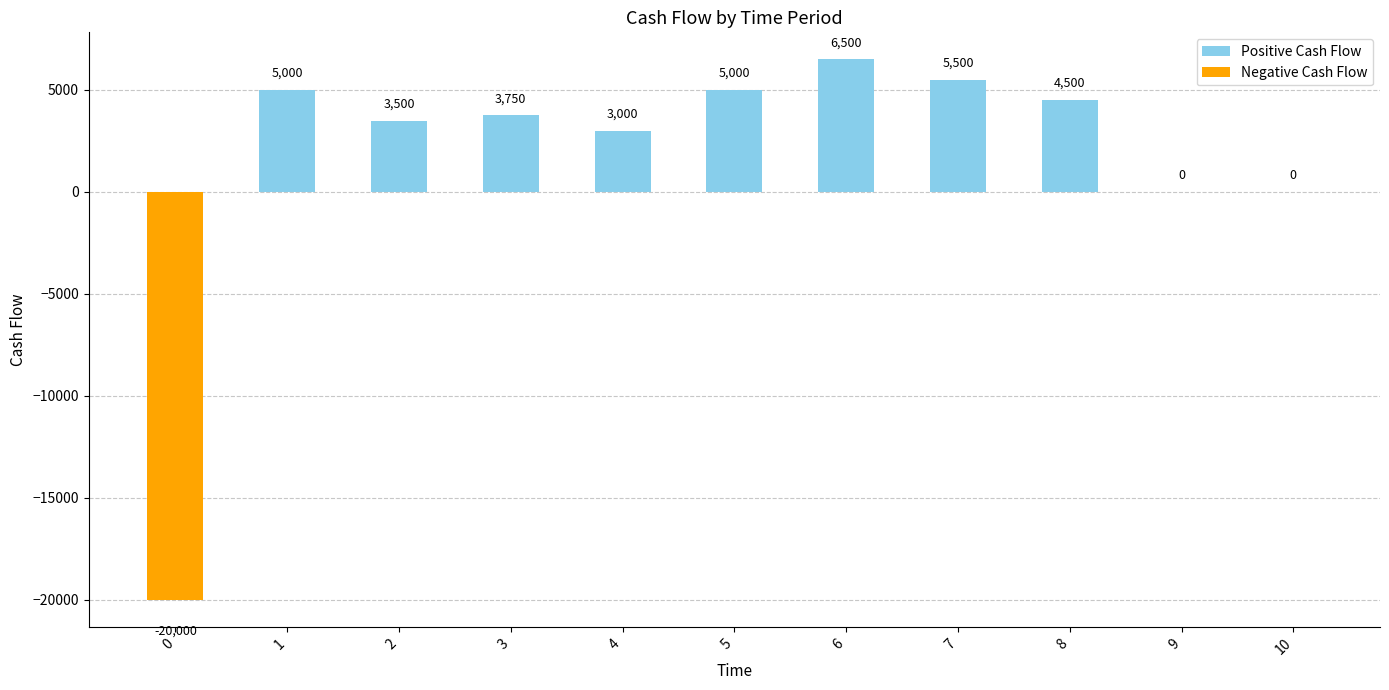

What is the change in value from 0 to 9?

+20000